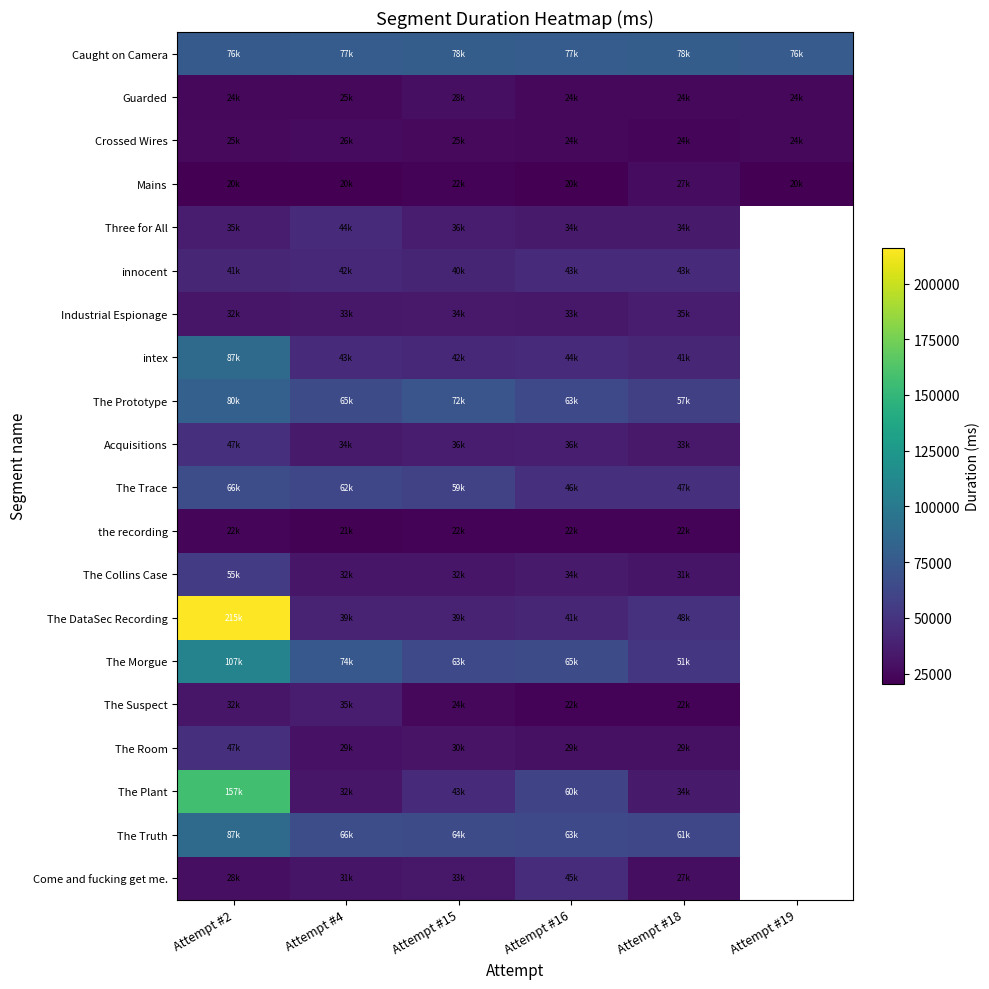

How many values in the The Trace series are below 62032?

3